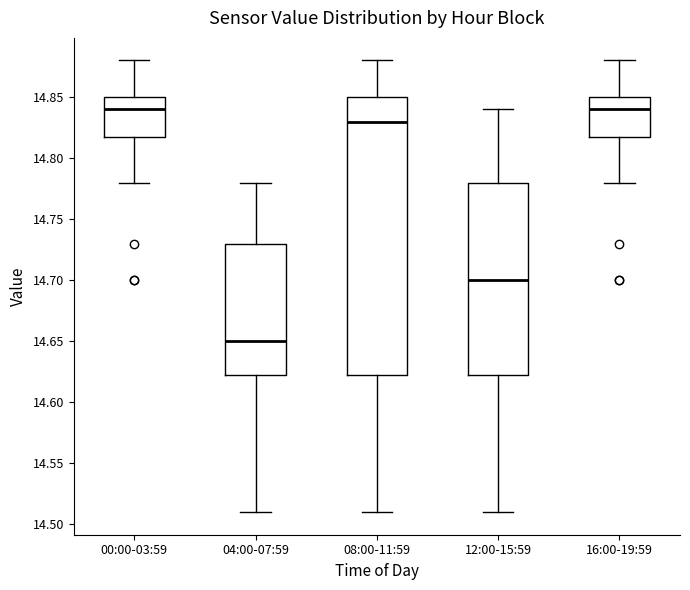

Reading left to right, read every box against the y-axis: the position of its median line, the range the box covers, and the ends of its whiskers. The values are not printed on the chart, so give them approximately, as read against the axis.

00:00-03:59: median 14.840, box 14.820 to 14.850, whiskers 14.780 to 14.880
04:00-07:59: median 14.650, box 14.625 to 14.730, whiskers 14.510 to 14.780
08:00-11:59: median 14.830, box 14.625 to 14.850, whiskers 14.510 to 14.880
12:00-15:59: median 14.700, box 14.625 to 14.780, whiskers 14.510 to 14.840
16:00-19:59: median 14.840, box 14.820 to 14.850, whiskers 14.780 to 14.880